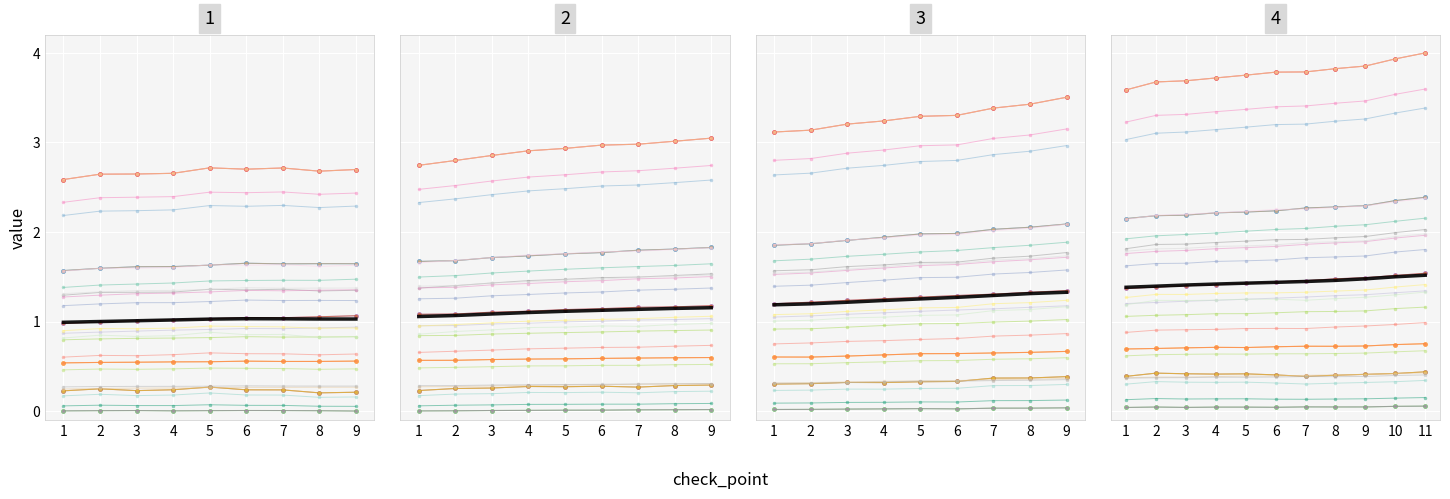

True or false: GDPC1 and GPDIC1 intersect in this chart.

False